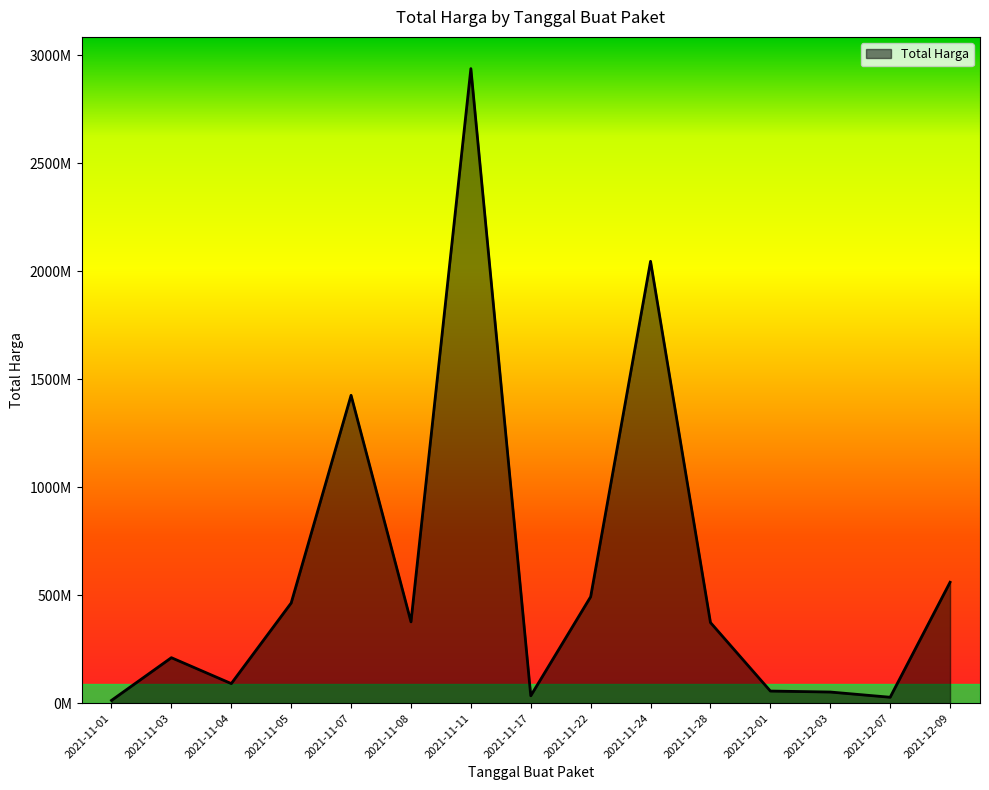

At which category does the data reach its first local valley?

2021-11-04